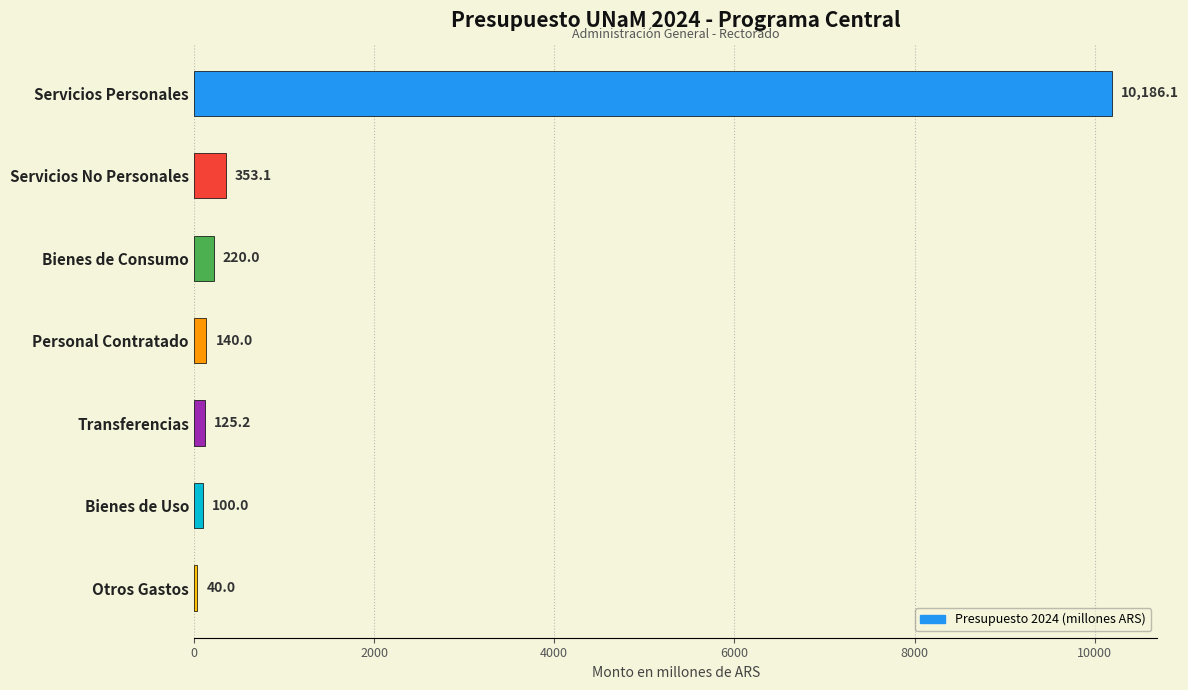

Is it true that the value at Servicios No Personales is 353.1?

True